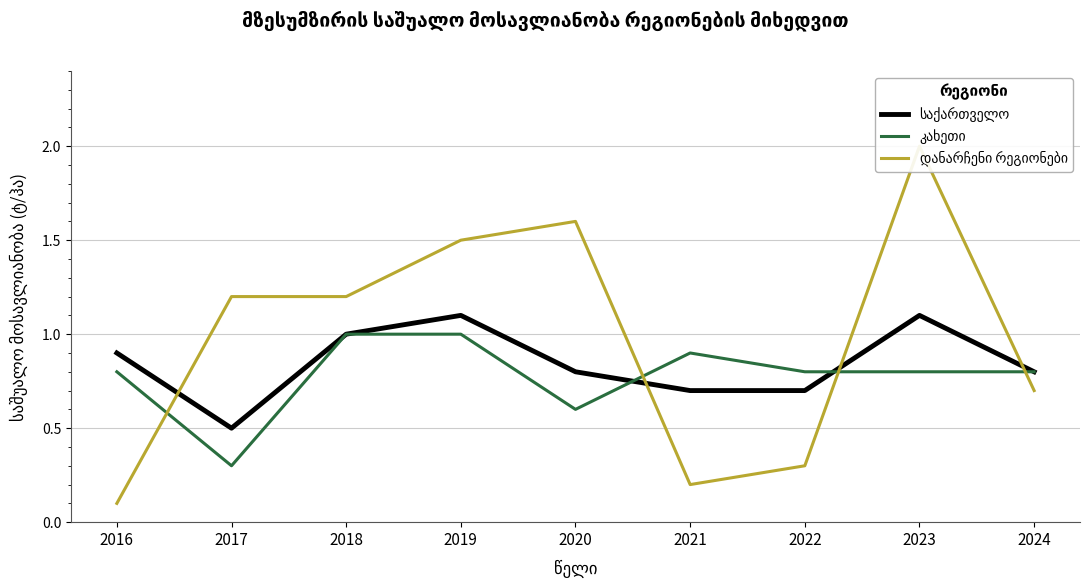

True or false: დანარჩენი რეგიონები has more than 2 points higher than both neighbors.

False